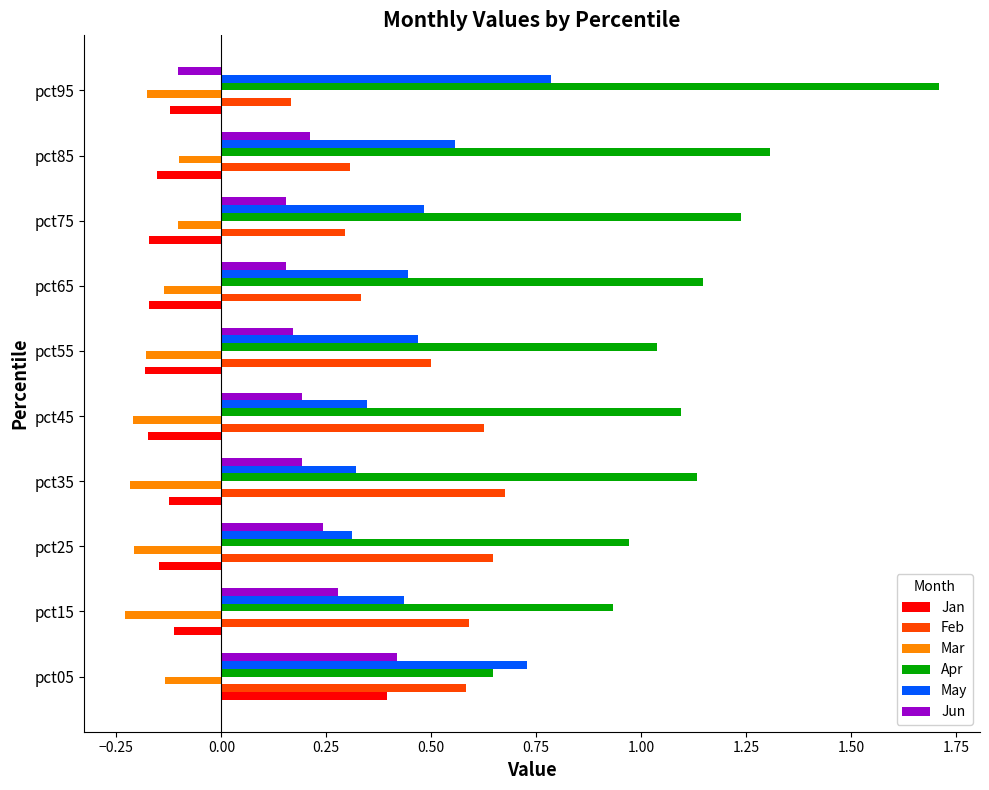

The Jan series shows -0.1 at pct15. True or false?

True